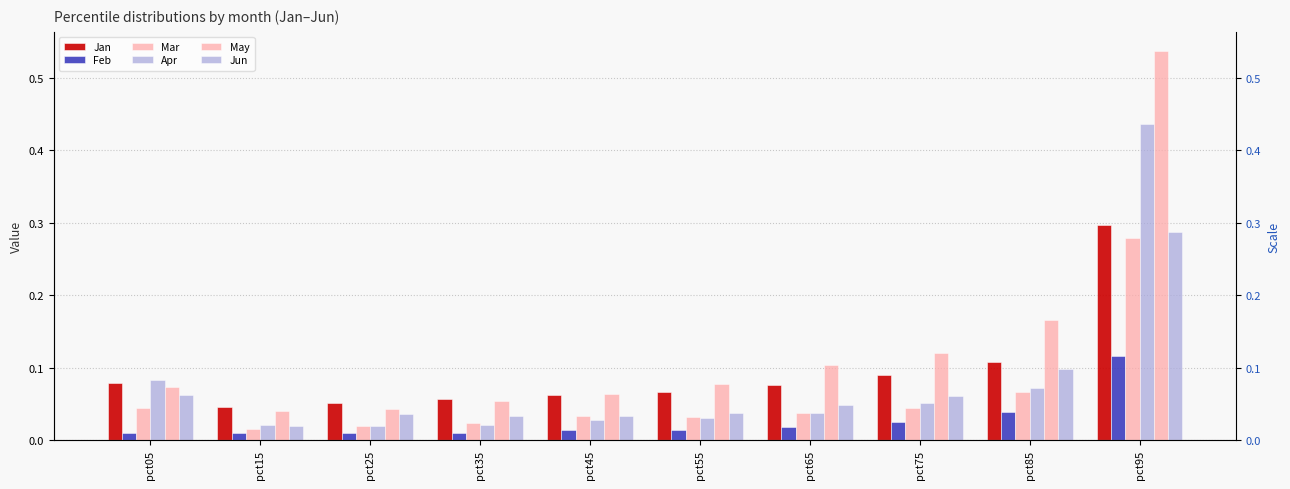

Reading right to left, extract all data points from this chart.

Jan: pct95=0.3	pct85=0.1	pct75=0.1	pct65=0.1	pct55=0.1	pct45=0.1	pct35=0.1	pct25=0.1	pct15=0.0	pct05=0.1
Feb: pct95=0.1	pct85=0.0	pct75=0.0	pct65=0.0	pct55=0.0	pct45=0.0	pct35=0.0	pct25=0.0	pct15=0.0	pct05=0.0
Mar: pct95=0.3	pct85=0.1	pct75=0.0	pct65=0.0	pct55=0.0	pct45=0.0	pct35=0.0	pct25=0.0	pct15=0.0	pct05=0.0
Apr: pct95=0.4	pct85=0.1	pct75=0.1	pct65=0.0	pct55=0.0	pct45=0.0	pct35=0.0	pct25=0.0	pct15=0.0	pct05=0.1
May: pct95=0.5	pct85=0.2	pct75=0.1	pct65=0.1	pct55=0.1	pct45=0.1	pct35=0.1	pct25=0.0	pct15=0.0	pct05=0.1
Jun: pct95=0.3	pct85=0.1	pct75=0.1	pct65=0.0	pct55=0.0	pct45=0.0	pct35=0.0	pct25=0.0	pct15=0.0	pct05=0.1